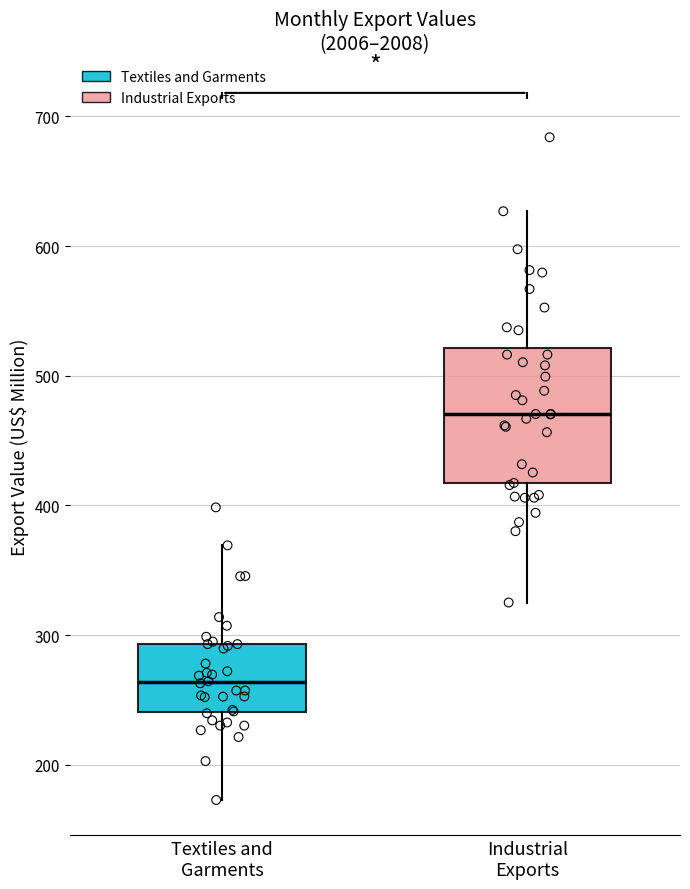

Comparing the boxes themselves (not the whiskers), which one is the tallest?

Industrial Exports